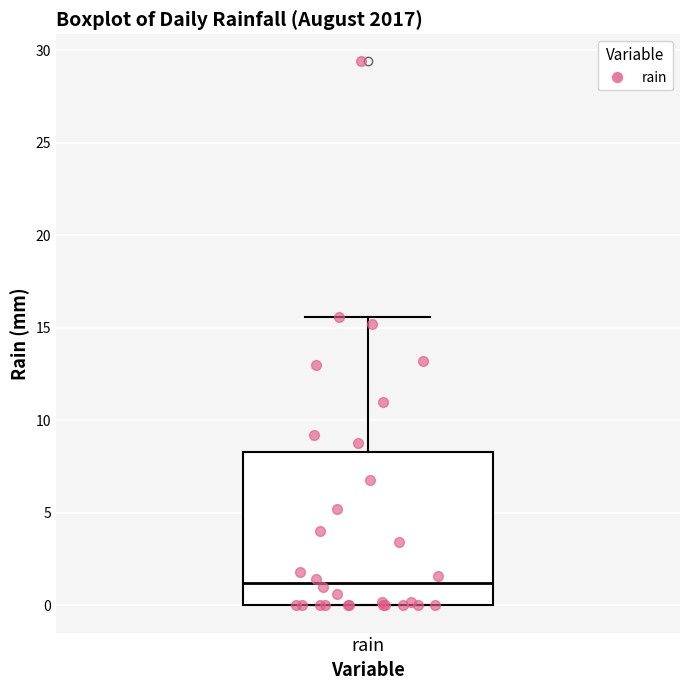

Transcribe this box plot: give where the median line is, the range the box spans, and where the two whiskers end, as read against the y-axis. The values are not printed on the chart, so give them approximately, as read against the axis.

median 1.0, box 0.0 to 8.5, whiskers 0.0 to 15.5